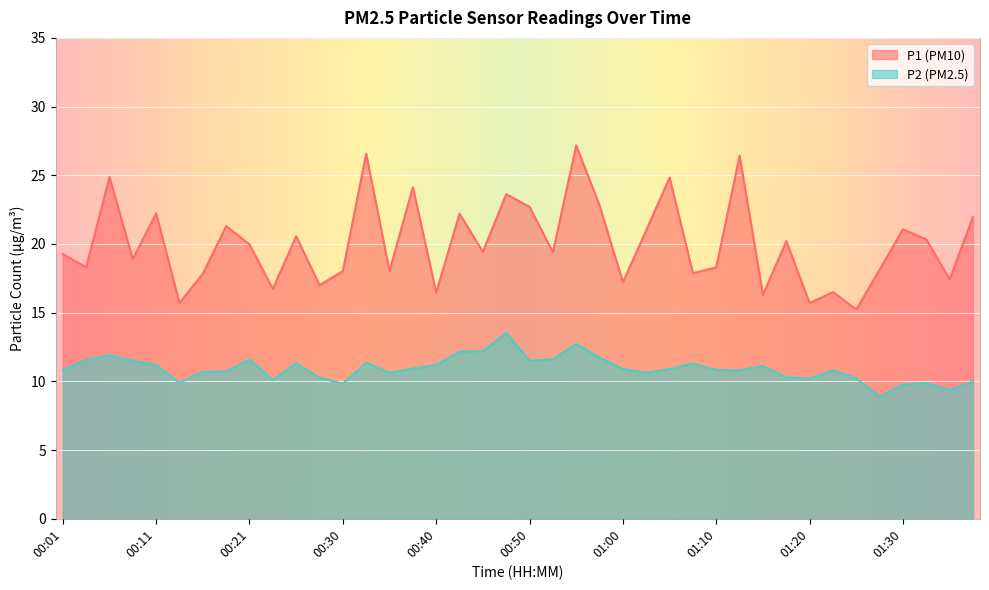

Rank the series by their maximum value, from highest to lowest.

P1, P2